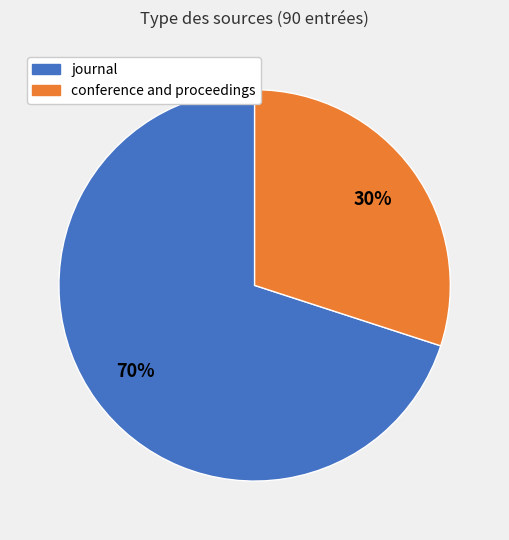

Combined, do conference and proceedings and journal account for over 50%?

Yes